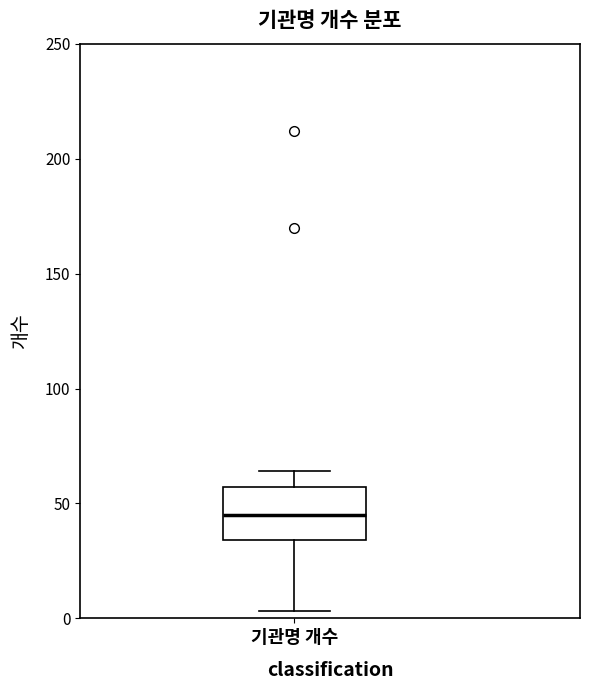

Where does the upper whisker of the box for 기관명 개수 end on the y-axis? The values are not printed on the chart, so give them approximately, as read against the axis.

65